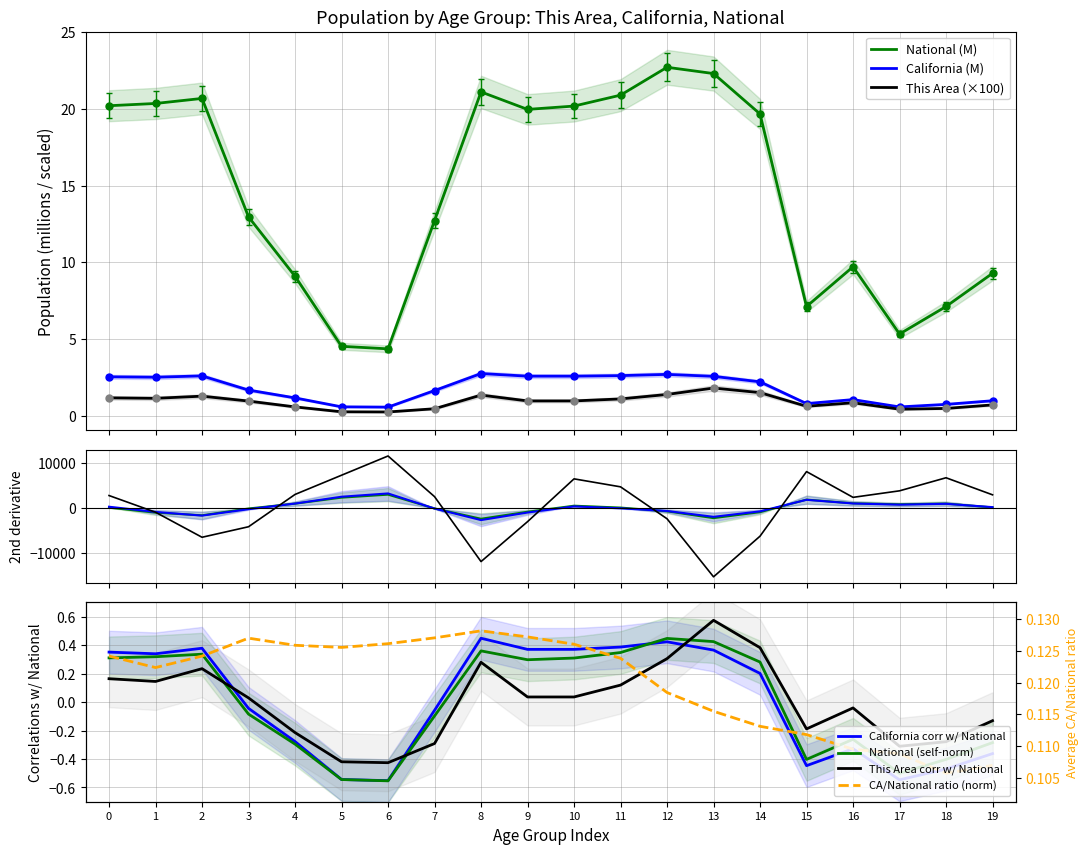

True or false: National (M) and This Area (×100) intersect in this chart.

False